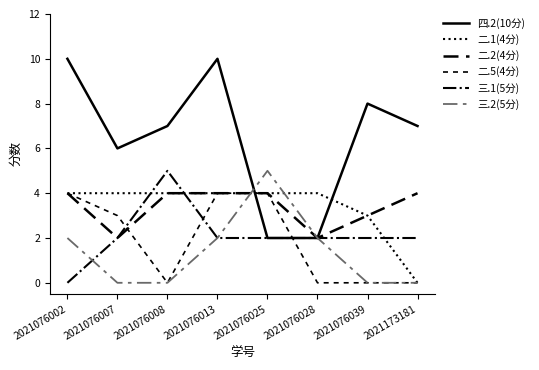

Reading left to right, list all the values displayed in this chart.

四.2(10分): 2021076002=10	2021076007=6	2021076008=7	2021076013=10	2021076025=2	2021076028=2	2021076039=8	2021173181=7
二.1(4分): 2021076002=4	2021076007=4	2021076008=4	2021076013=4	2021076025=4	2021076028=4	2021076039=3	2021173181=0
二.2(4分): 2021076002=4	2021076007=2	2021076008=4	2021076013=4	2021076025=4	2021076028=2	2021076039=3	2021173181=4
二.5(4分): 2021076002=4	2021076007=3	2021076008=0	2021076013=4	2021076025=4	2021076028=0	2021076039=0	2021173181=0
三.1(5分): 2021076002=0	2021076007=2	2021076008=5	2021076013=2	2021076025=2	2021076028=2	2021076039=2	2021173181=2
三.2(5分): 2021076002=2	2021076007=0	2021076008=0	2021076013=2	2021076025=5	2021076028=2	2021076039=0	2021173181=0